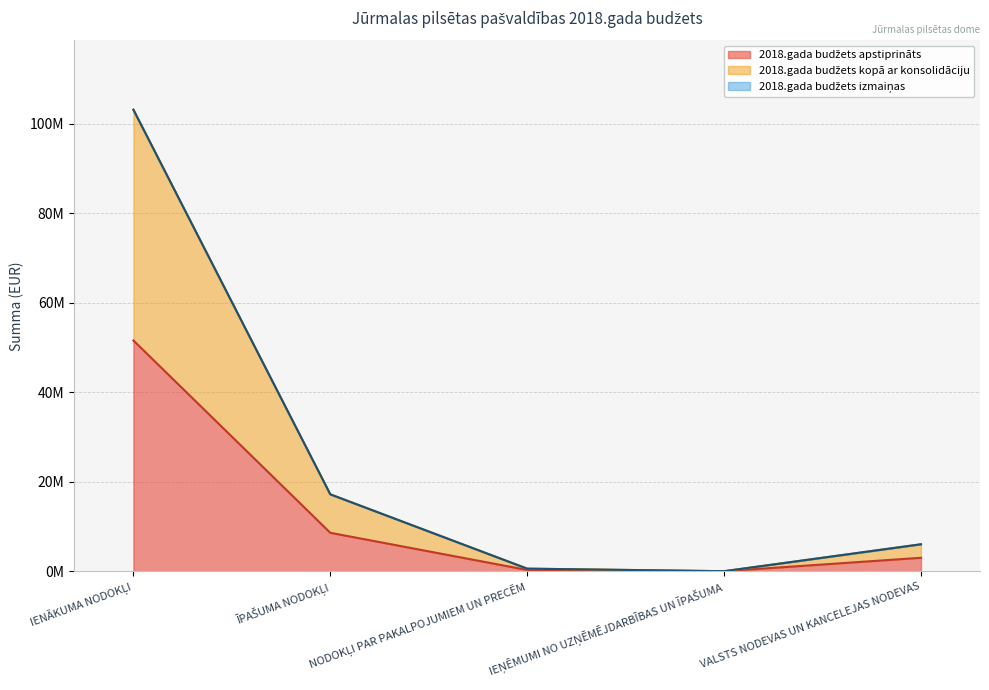

Is it true that 2018.gada budžets kopā ar konsolidāciju equals 103127884 at IENĀKUMA NODOKĻI?

True